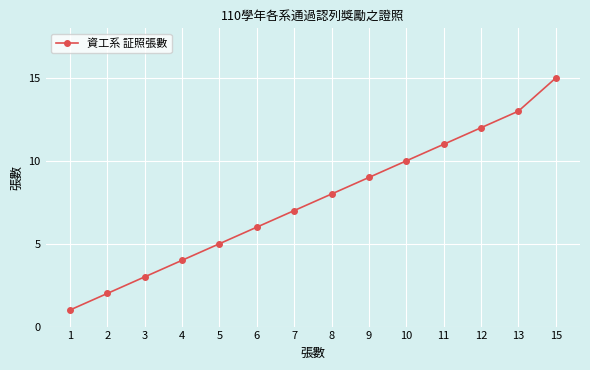

Between 2 and 6, which is larger?

6